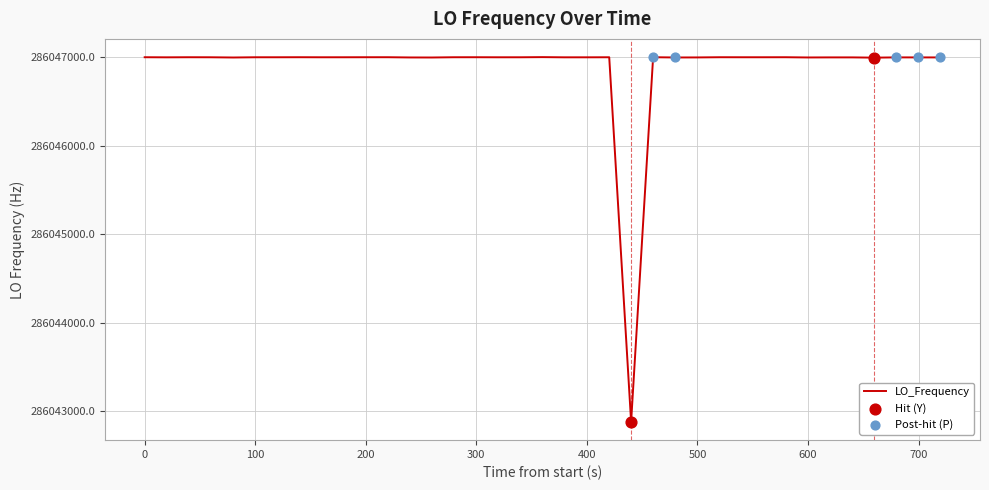

What is the greatest value displayed?

286047002.3